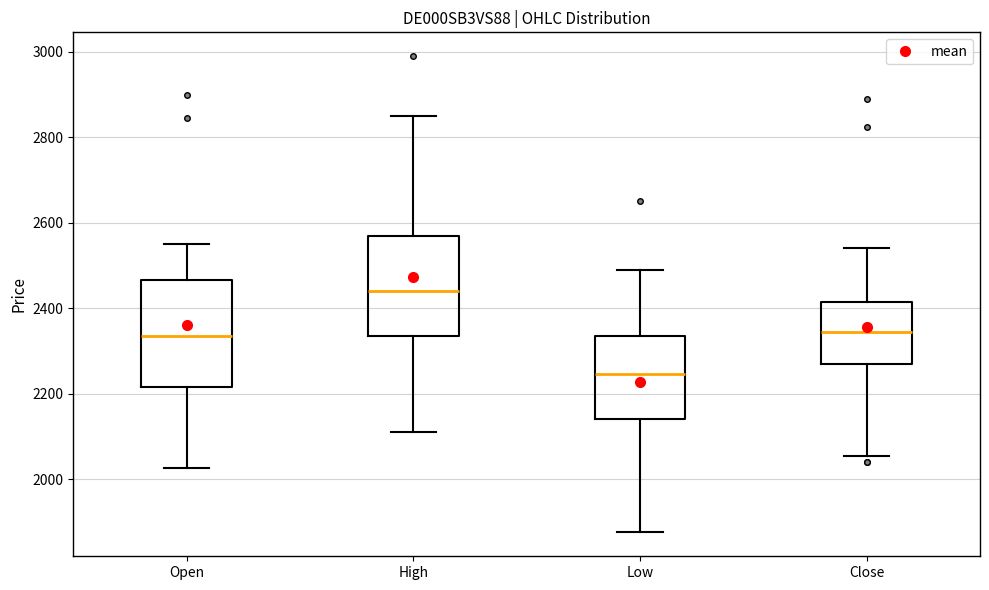

Which box's median line is the lowest?

Low